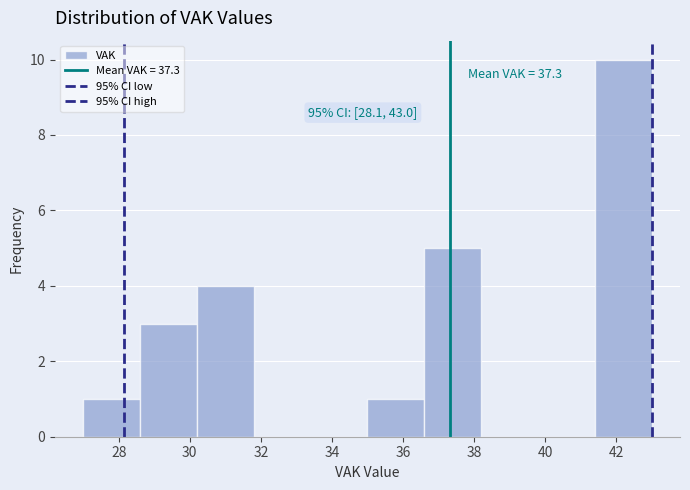

Which range on the x-axis has the tallest bar?

41.4 to 43.0